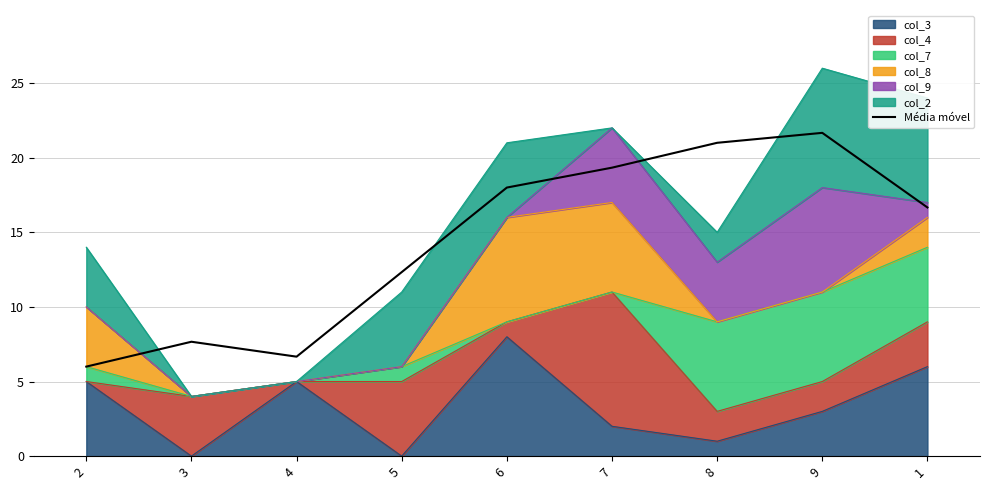

How many lines are shown in the chart?

1